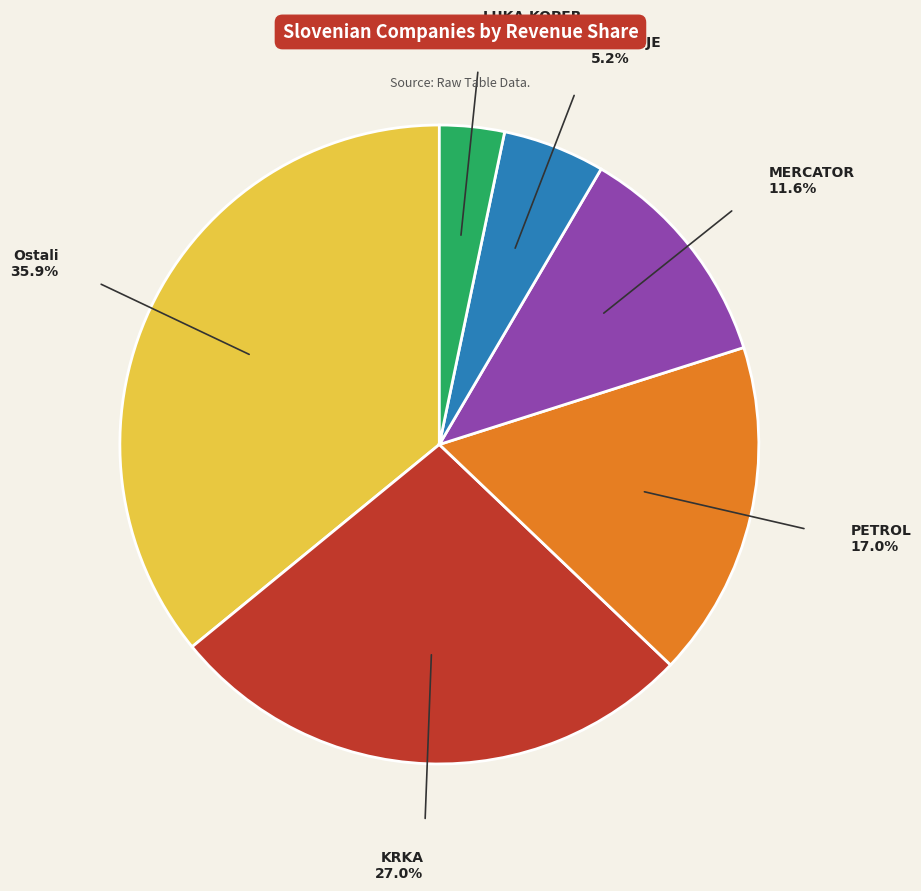

Does any single category account for the majority?

No